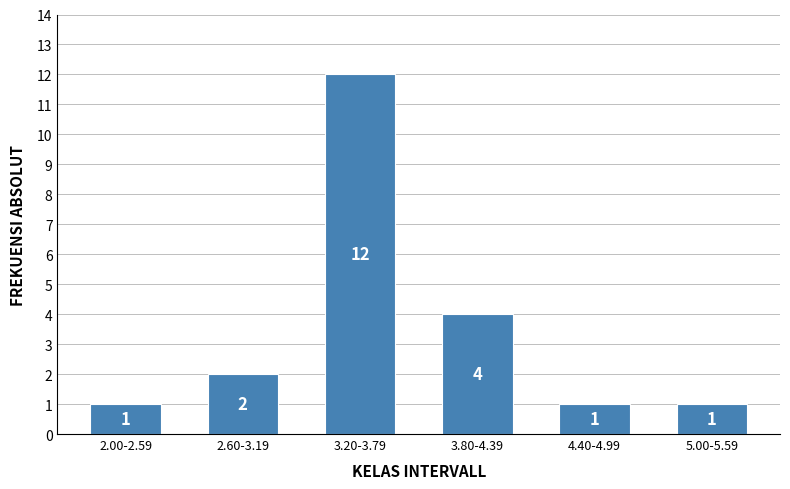

Reading left to right, transcribe all the data shown in this chart.

1	2	12	4	1	1